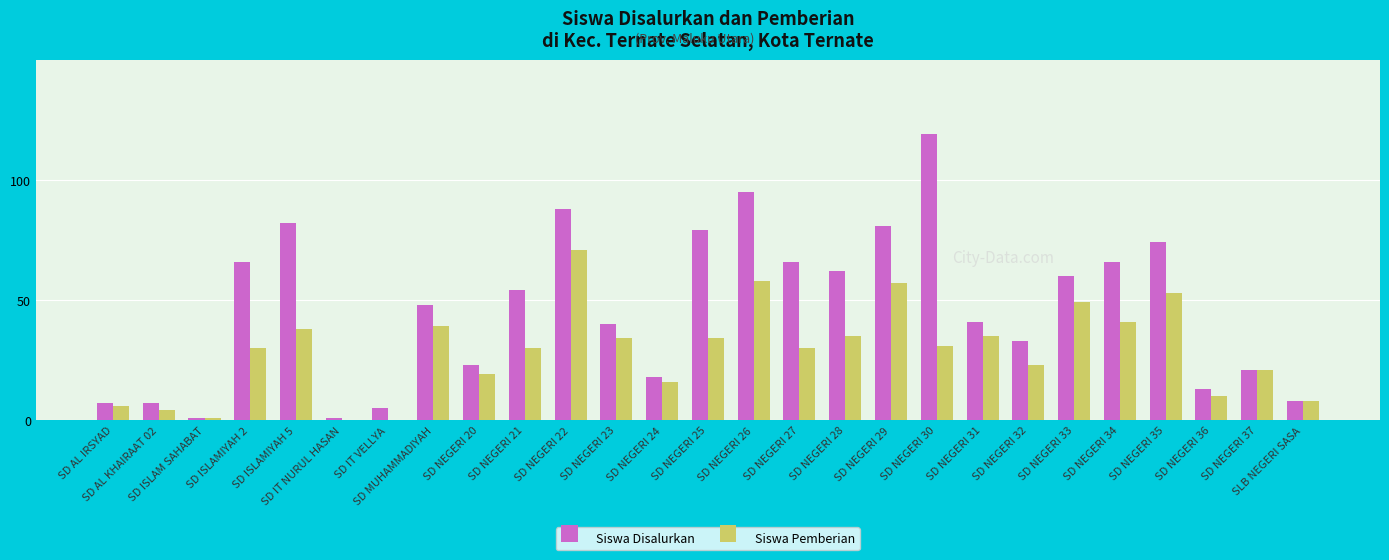

Which series has the largest total across all categories?

Siswa Disalurkan